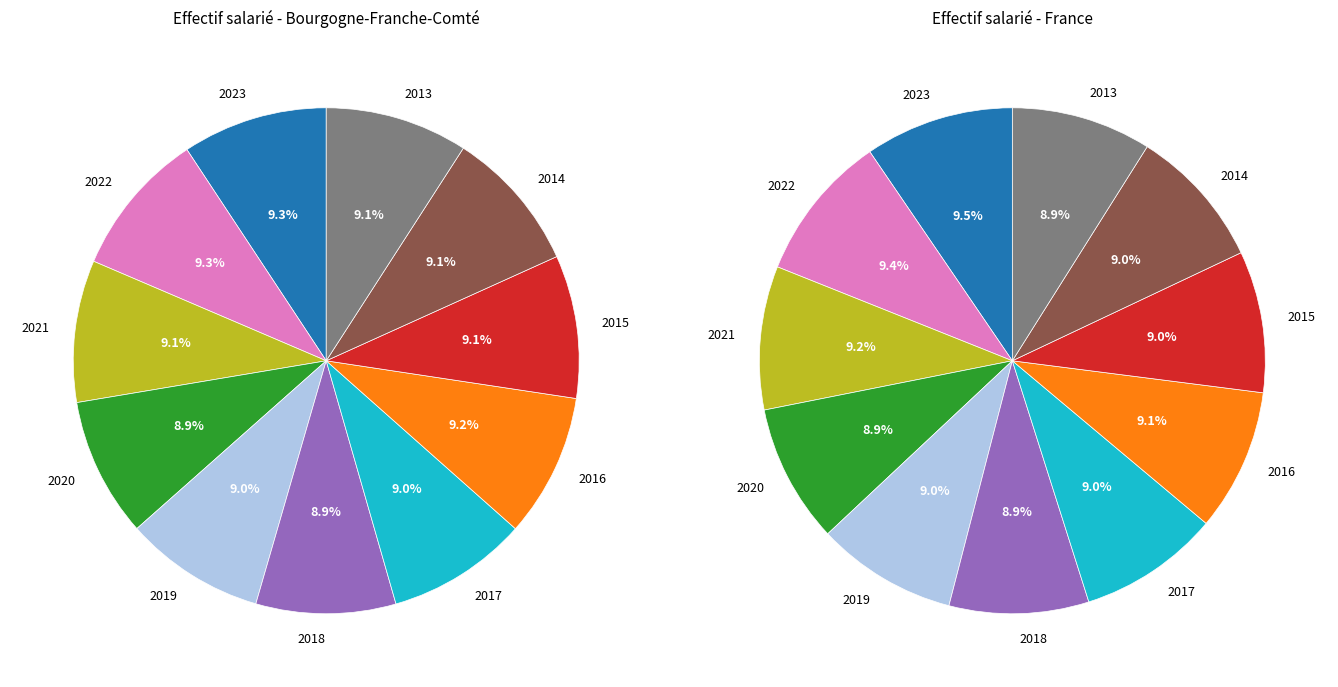

What is the ratio of the value at 2016 to the value at 2017?

1.0